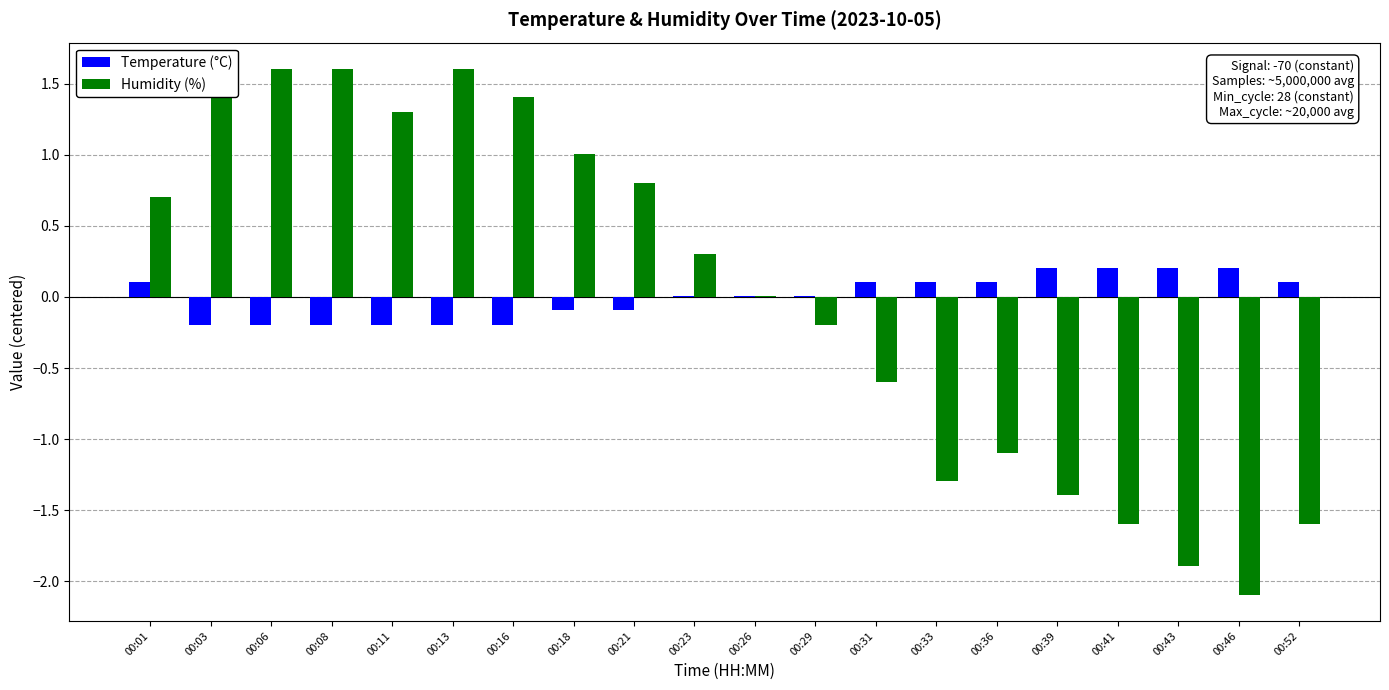

Between 00:21 and 00:36, which series saw the biggest shift?

Humidity (%)